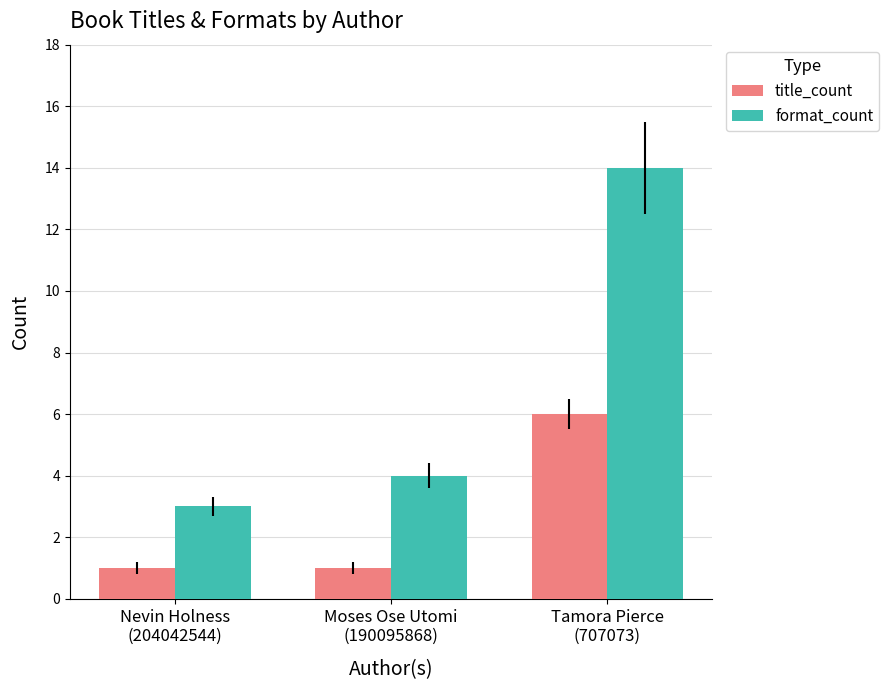

Reading left to right, transcribe all the data shown in this chart.

title_count: Nevin Holness
(204042544)=1	Moses Ose Utomi
(190095868)=1	Tamora Pierce
(707073)=6
format_count: Nevin Holness
(204042544)=3	Moses Ose Utomi
(190095868)=4	Tamora Pierce
(707073)=14